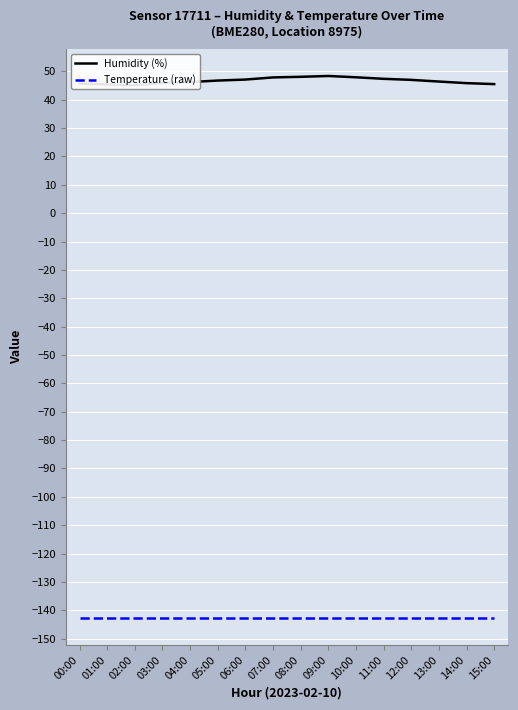

Between 02:00 and 12:00, which series saw the biggest shift?

Humidity (%)